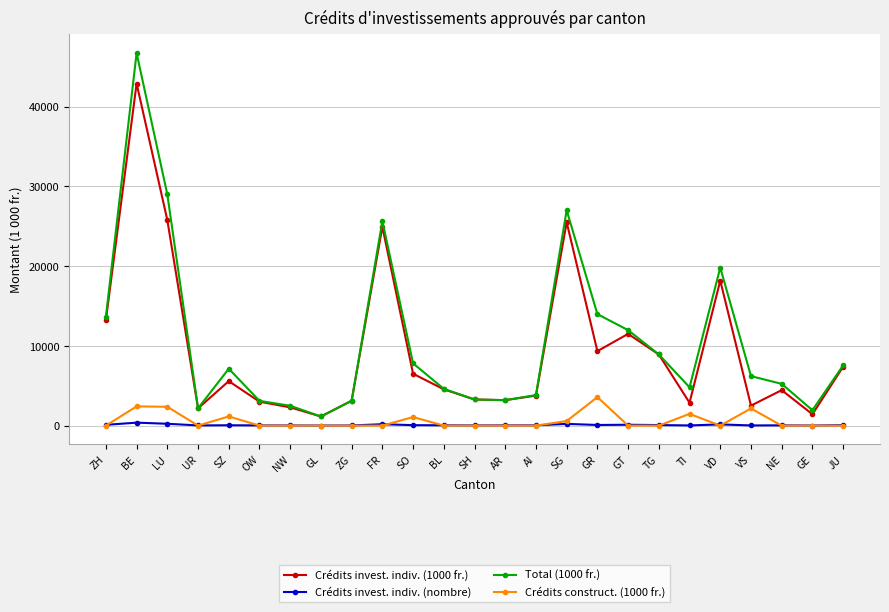

True or false: Crédits invest. indiv. (1000 fr.) and Crédits invest. indiv. (nombre) cross at least once.

False